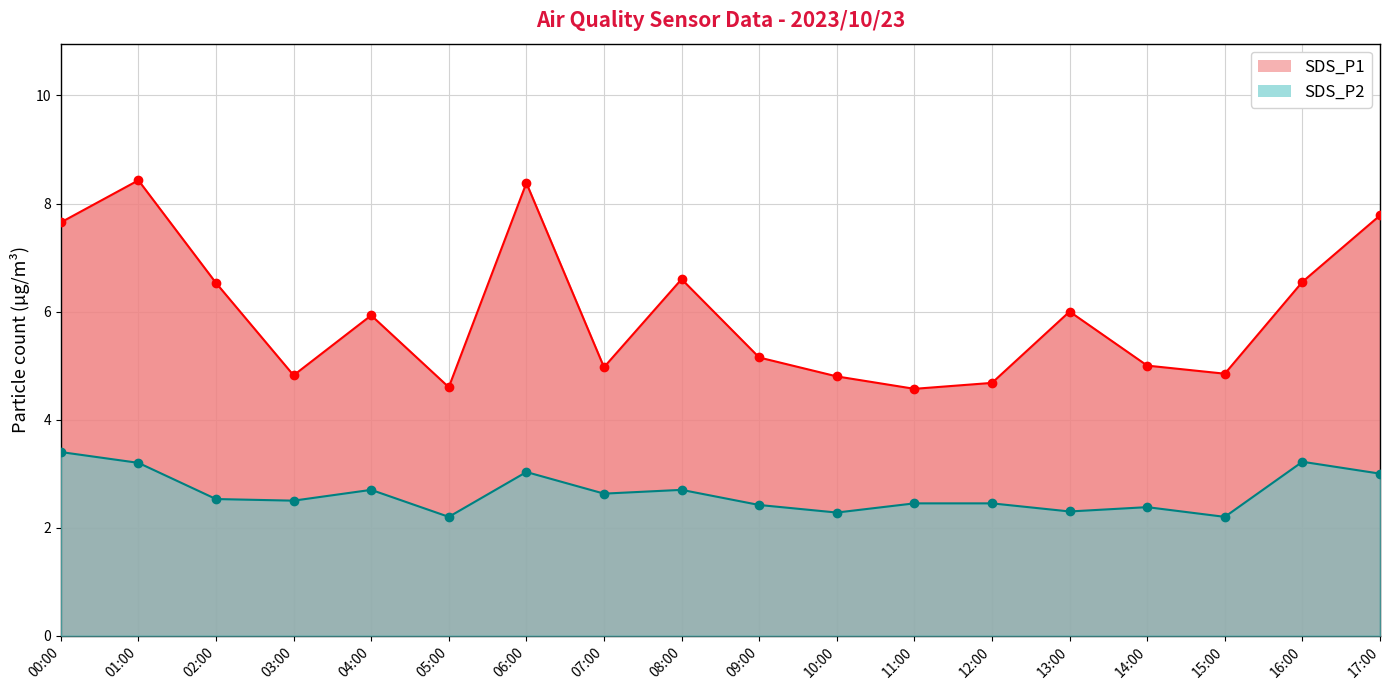

What is the difference between the second highest and second lowest values in the SDS_P1 series?

3.8